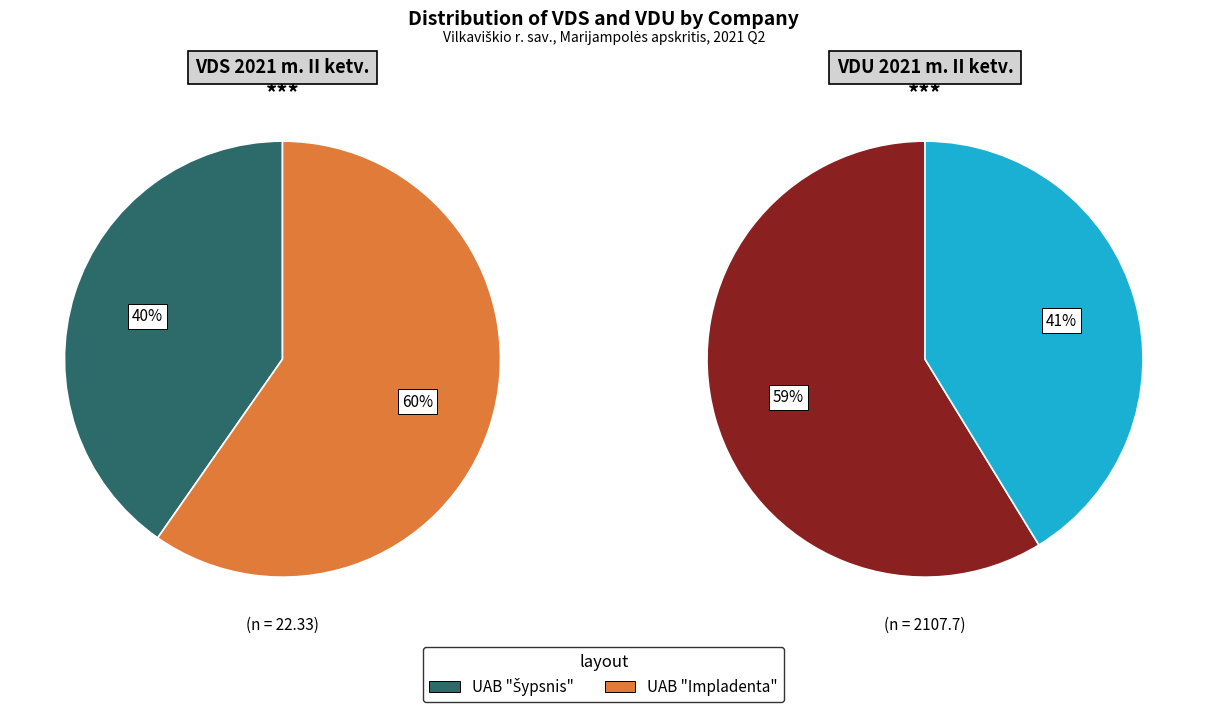

What is the smallest slice in the pie chart?

UAB "Šypsnis"